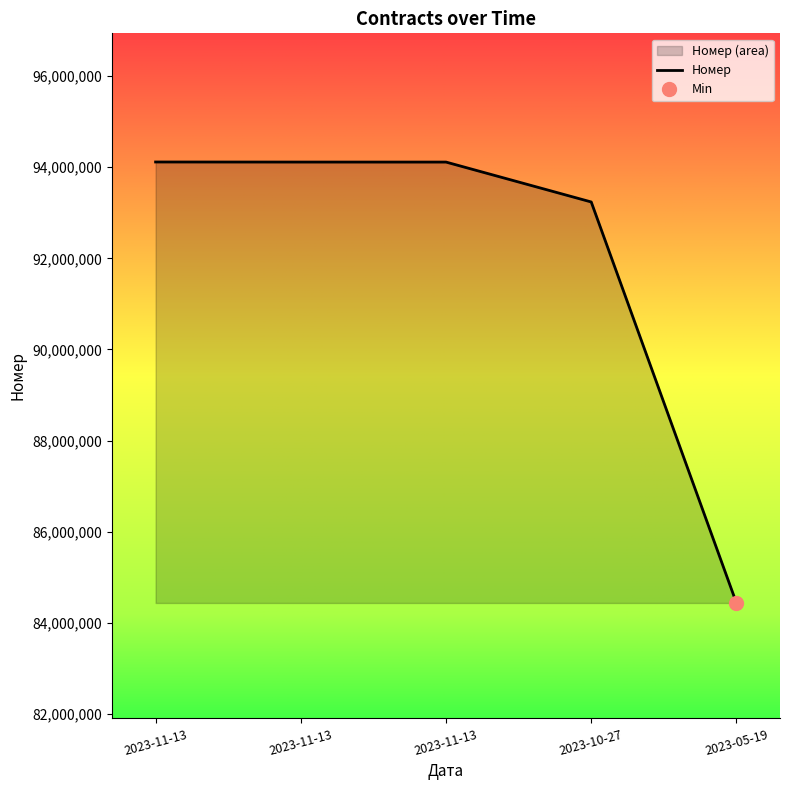

Reading left to right, list all the values displayed in this chart.

2023-11-13=94114368	2023-11-13=94112926	2023-11-13=94112563	2023-10-27=93236963	2023-05-19=84436157